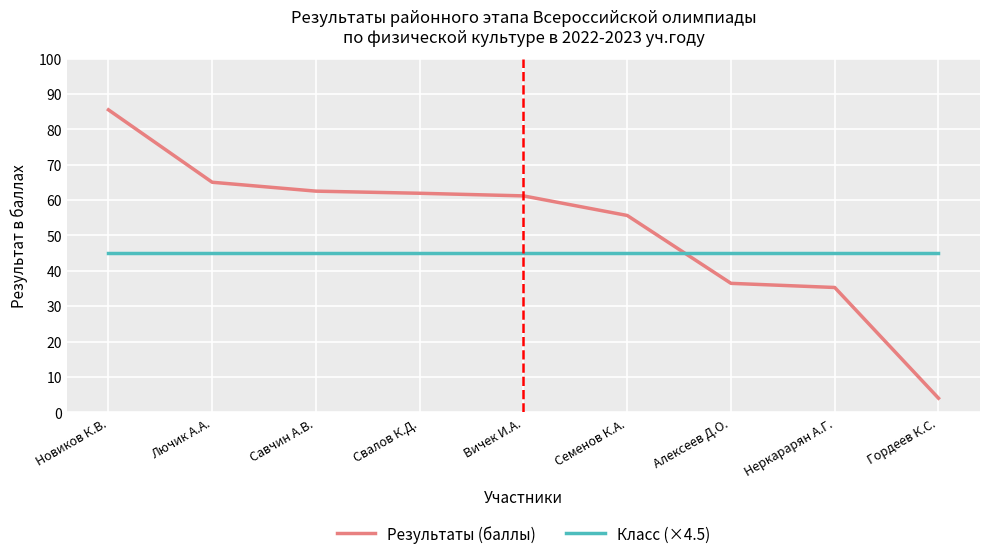

Reading left to right, extract all data points from this chart.

Результаты (баллы): Новиков К.В.=85.5	Лючик А.А.=65.0	Савчин А.В.=62.5	Свалов К.Д.=61.9	Вичек И.А.=61.2	Семенов К.А.=55.7	Алексеев Д.О.=36.5	Неркарарян А.Г.=35.3	Гордеев К.С.=4.0
Класс (×4.5): Новиков К.В.=45.0	Лючик А.А.=45.0	Савчин А.В.=45.0	Свалов К.Д.=45.0	Вичек И.А.=45.0	Семенов К.А.=45.0	Алексеев Д.О.=45.0	Неркарарян А.Г.=45.0	Гордеев К.С.=45.0